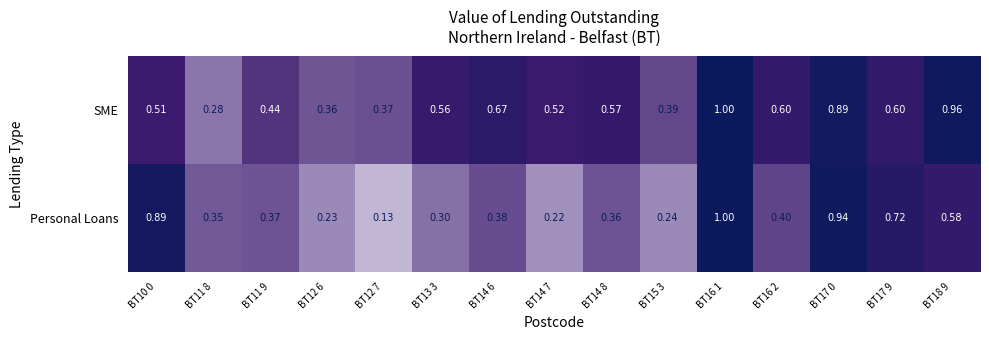

Which series has the largest total across all categories?

SME